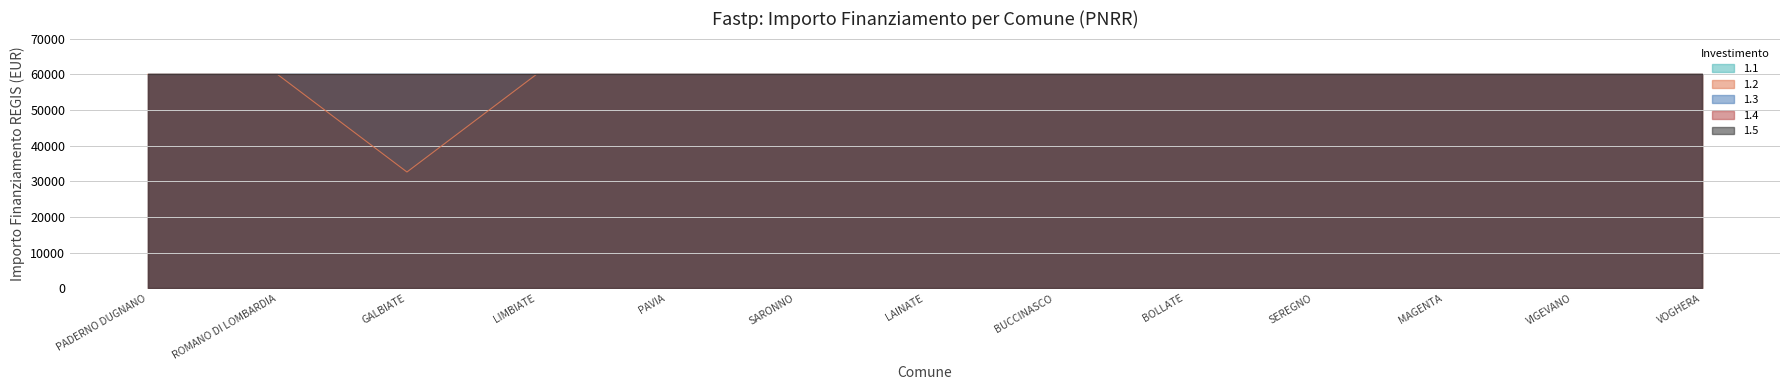

Does the chart display data point markers on the line(s)?

No